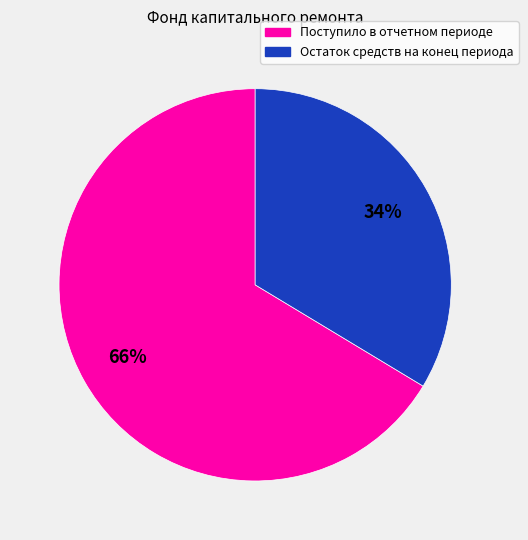

Is there a majority slice in this chart?

Yes